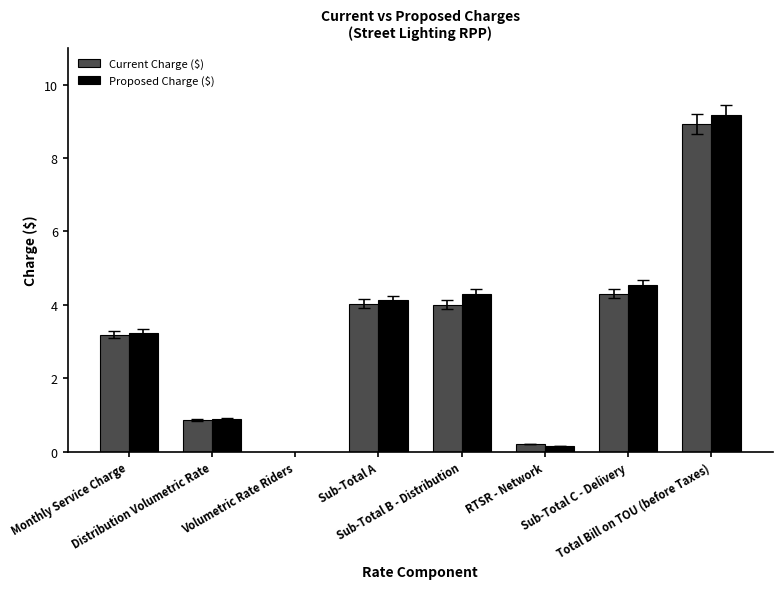

What is the highest value of the Current Charge ($) series?

8.9